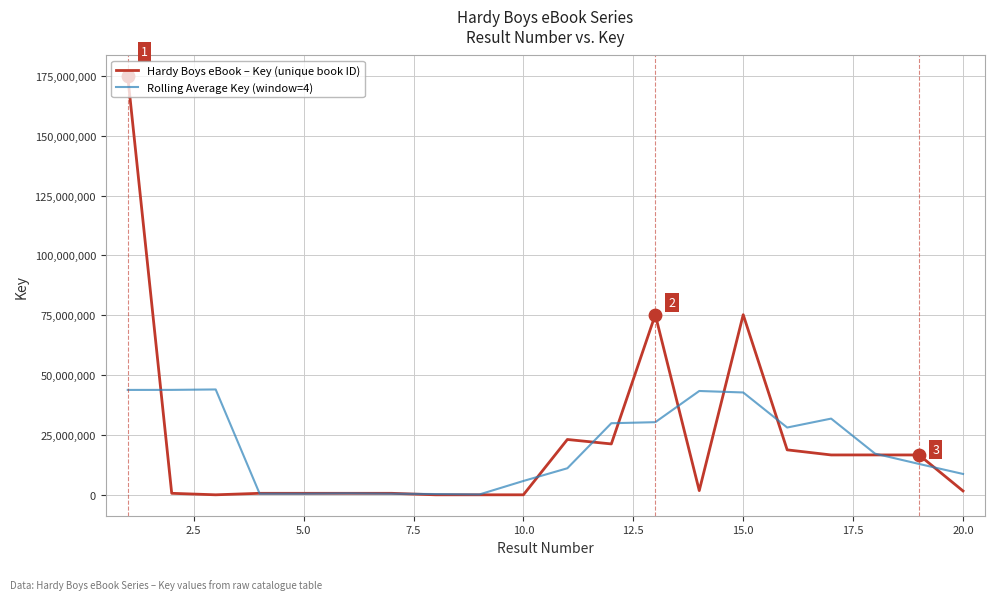

What is the maximum value shown in the chart?

174735595.0